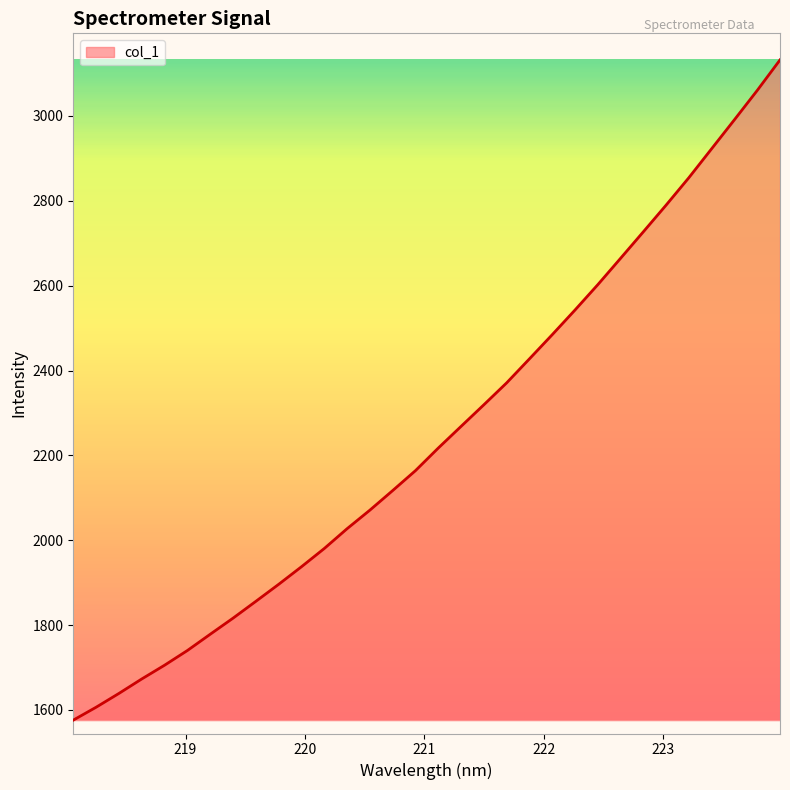

Reading left to right, list all the values displayed in this chart.

1576.0	1606.4	1638.9	1673.0	1705.4	1740.1	1778.4	1816.3	1856.0	1896.0	1937.5	1980.5	2027.2	2070.9	2117.1	2164.1	2217.3	2268.3	2319.3	2370.9	2427.5	2484.5	2542.6	2602.3	2664.5	2727.0	2790.0	2854.6	2922.9	2991.1	3060.2	3132.1